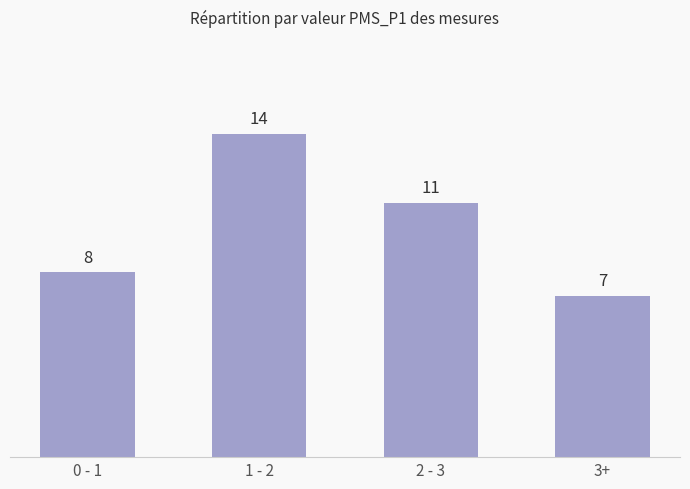

Does the chart contain stacked bars?

No